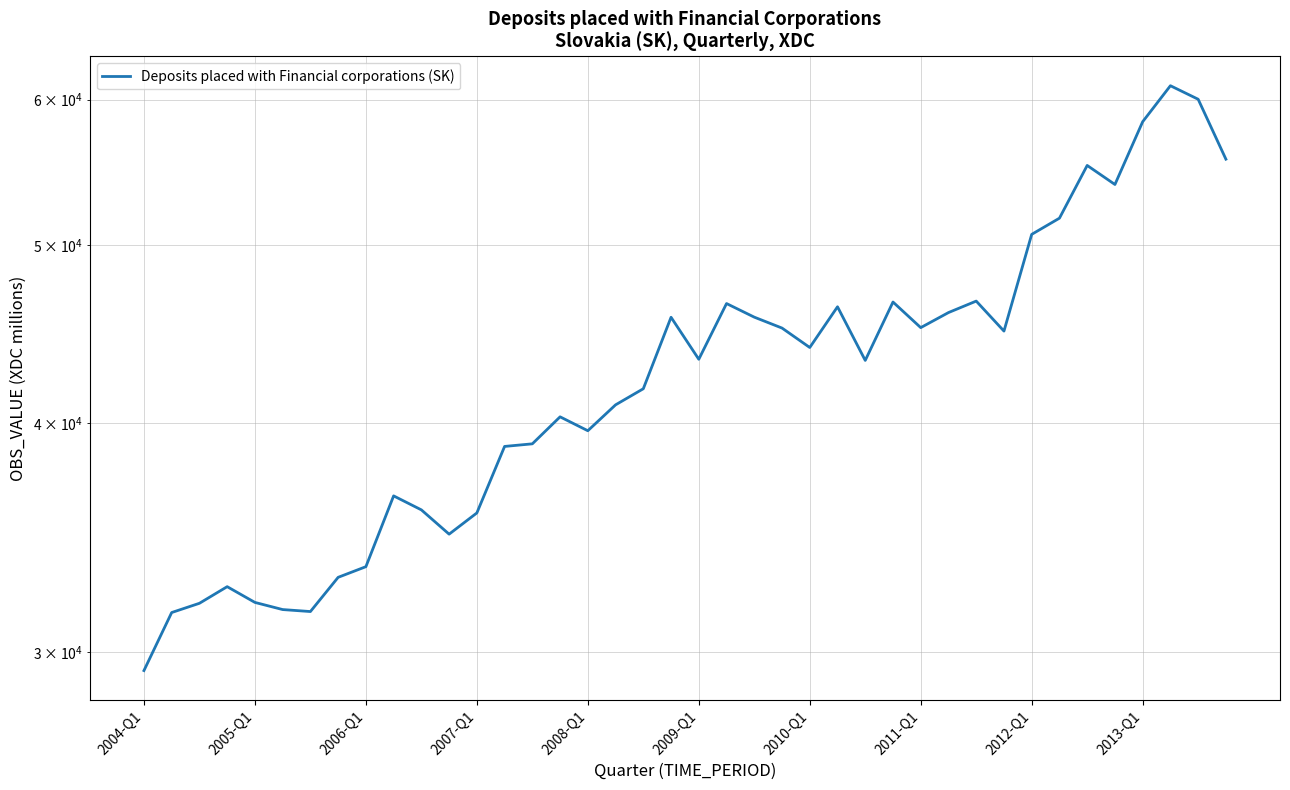

How many points are lower than both their immediate neighbors (excluding endpoints)?

9